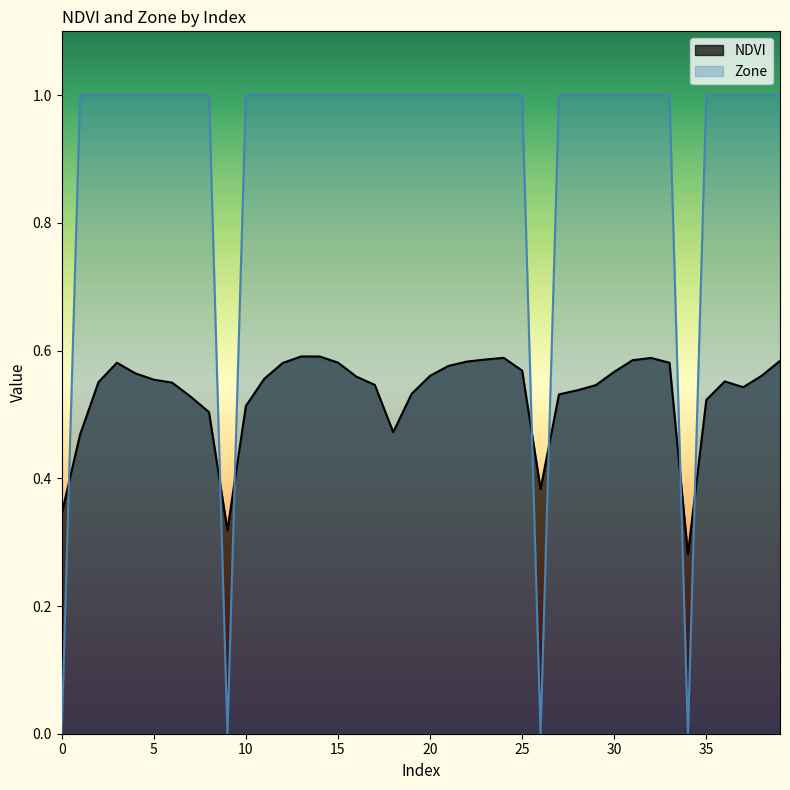

Count the number of data series in this chart.

2